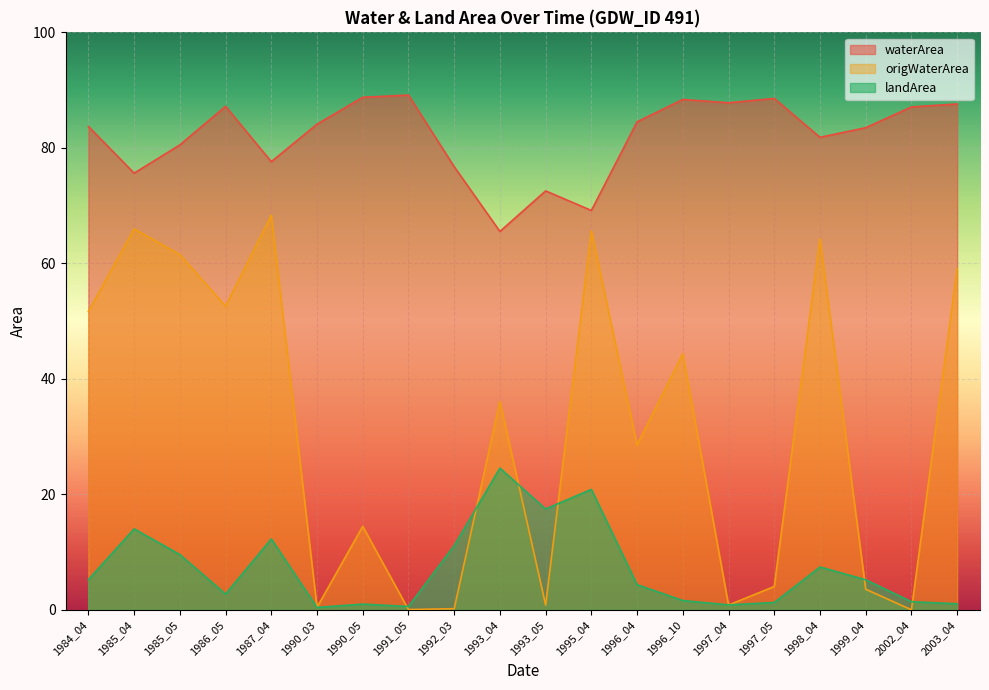

The waterArea series shows 84.5 at 1996_04. True or false?

True